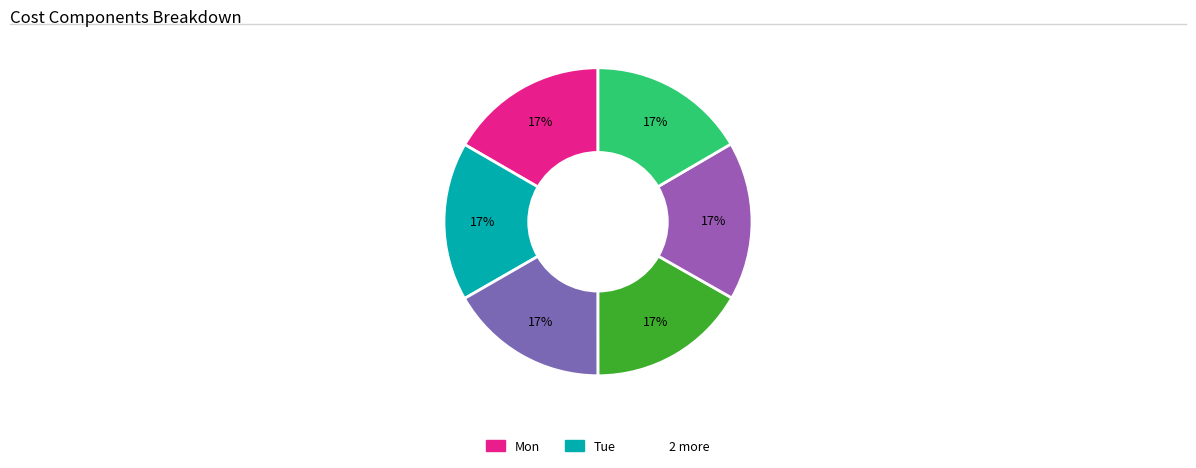

Does any single category account for the majority?

No